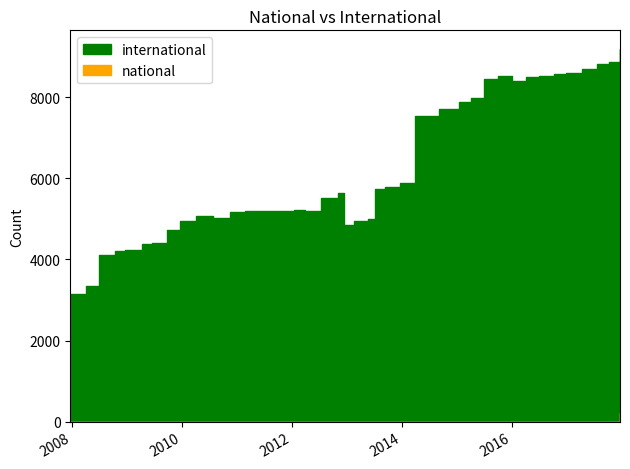

Which series has the widest spread of values?

international